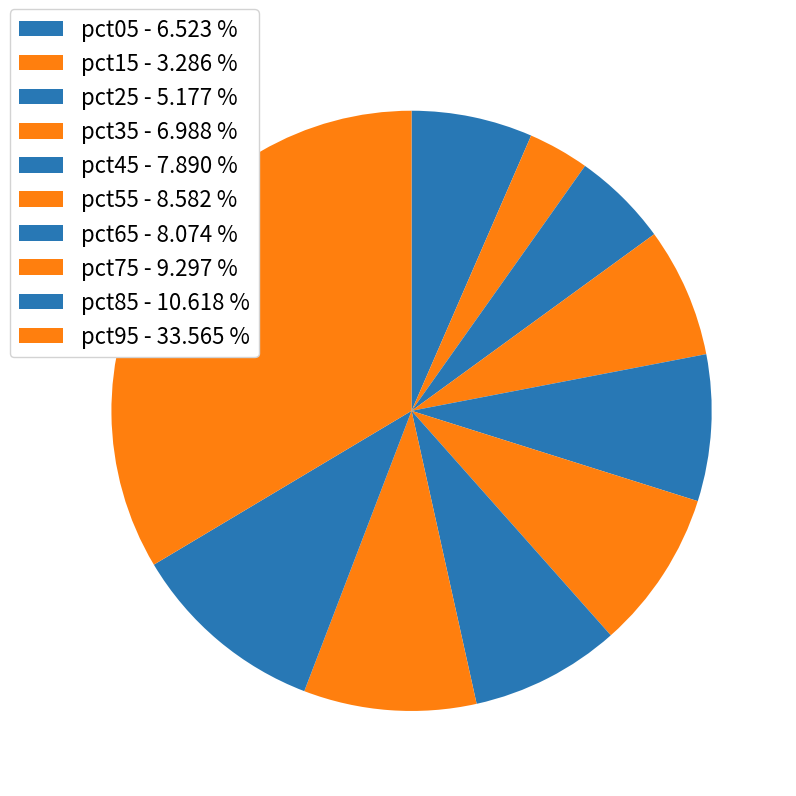

Combined, do pct55 and pct75 account for over 50%?

No